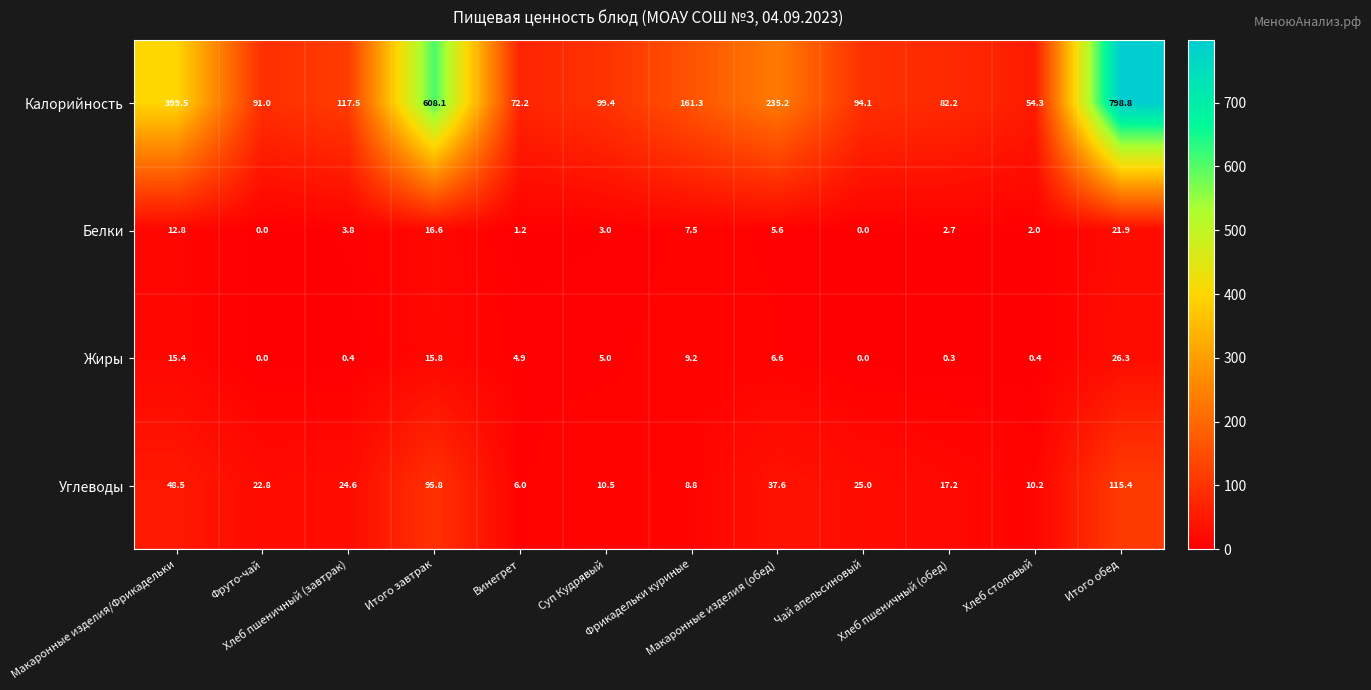

What is the greatest value displayed?

798.8